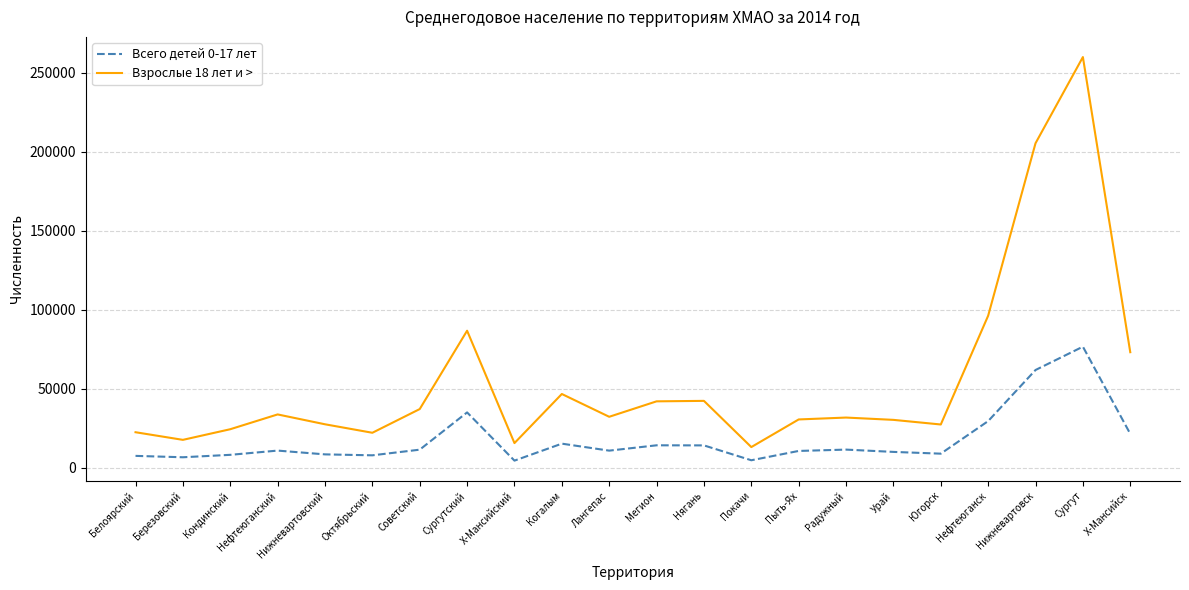

What is the difference between the maximum and second lowest values in the Всего детей 0-17 лет series?

71944